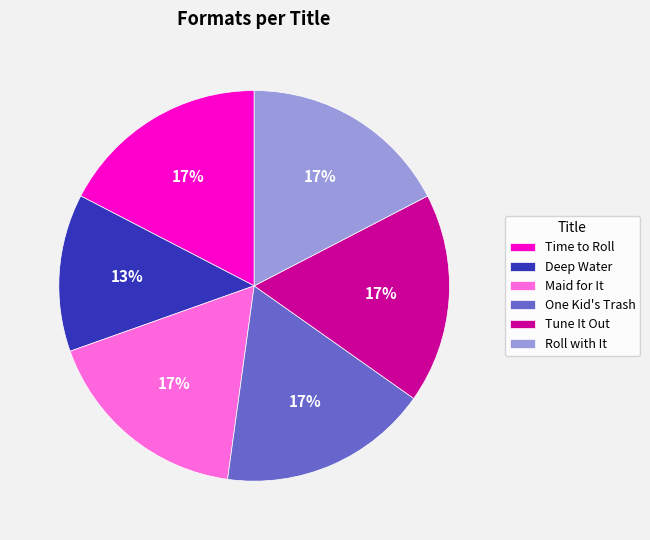

Is the sum of Maid for It and Deep Water greater than half?

No